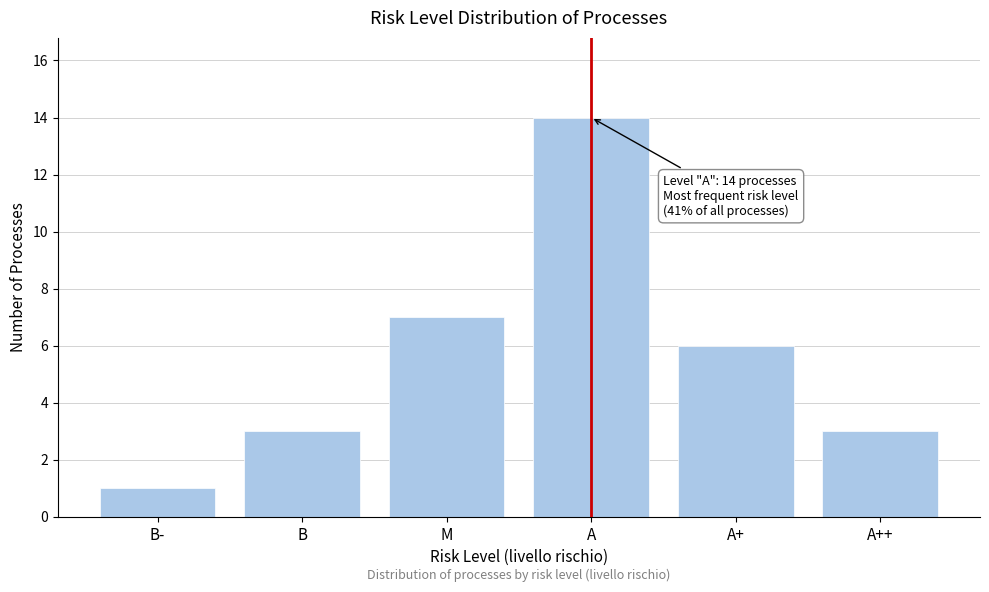

Reading left to right, list all the values displayed in this chart.

B-=1	B=3	M=7	A=14	A+=6	A++=3